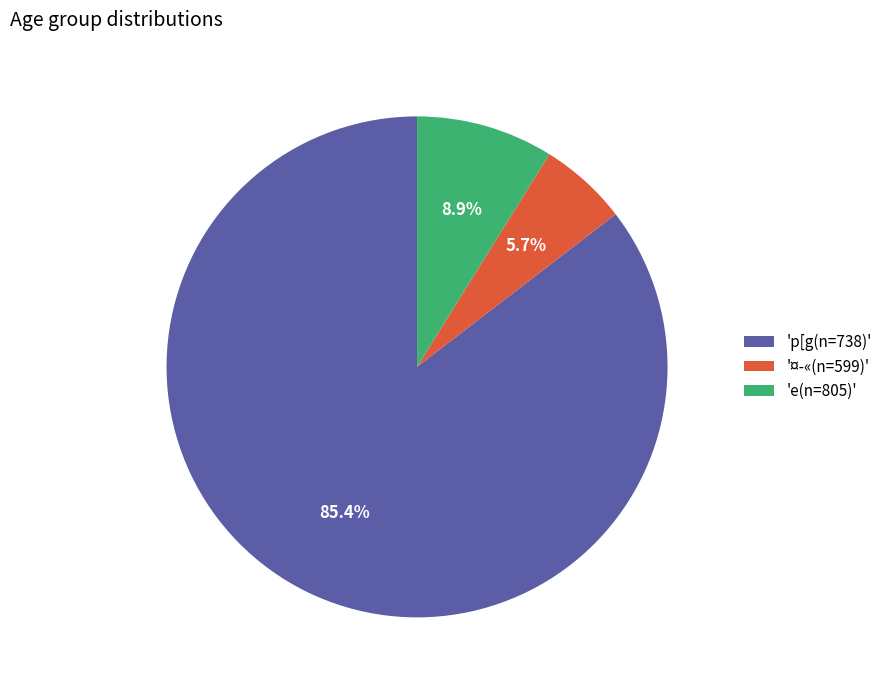

How many slices are in this pie chart?

3